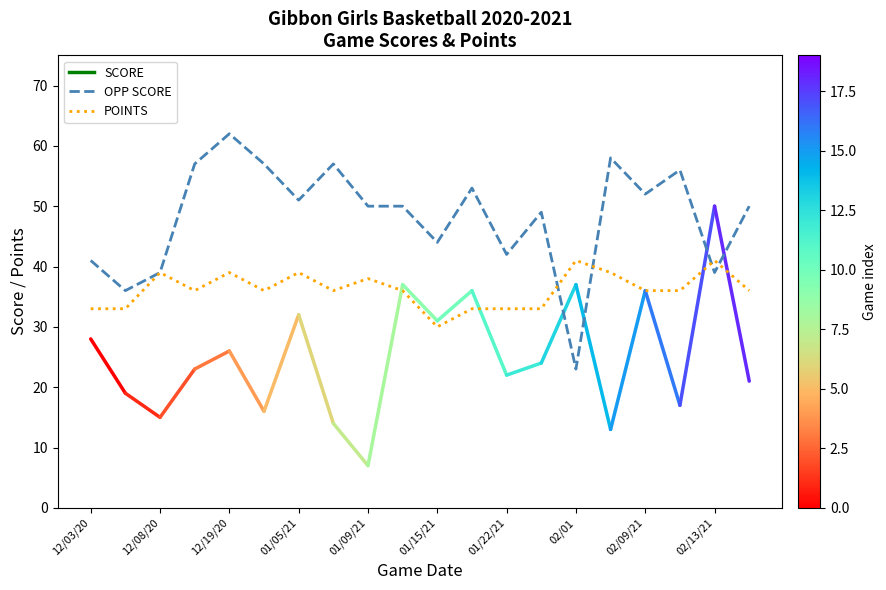

Which series has the widest spread of values?

OPP SCORE